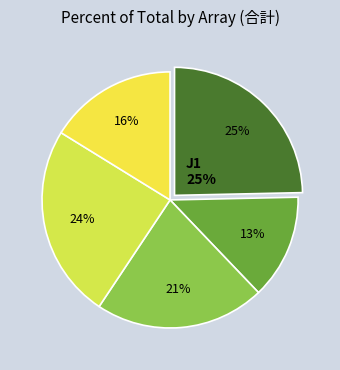

What is the smallest slice in the pie chart?

J2